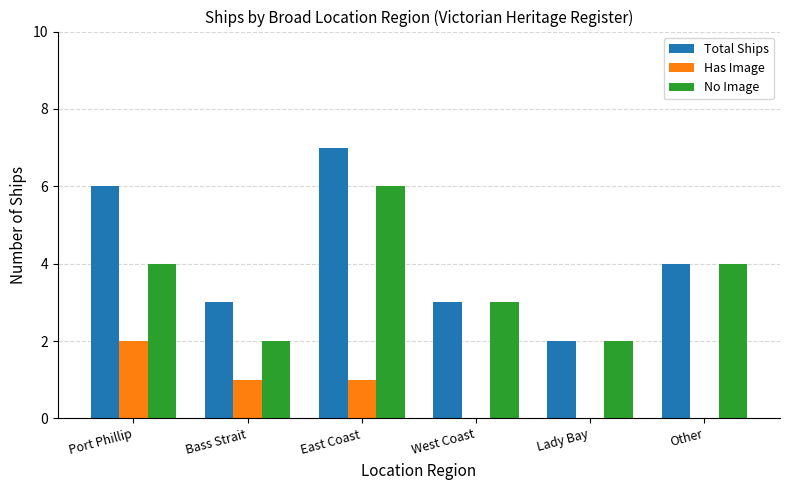

Is the value of No Image at Lady Bay greater than the value of Has Image at East Coast?

Yes